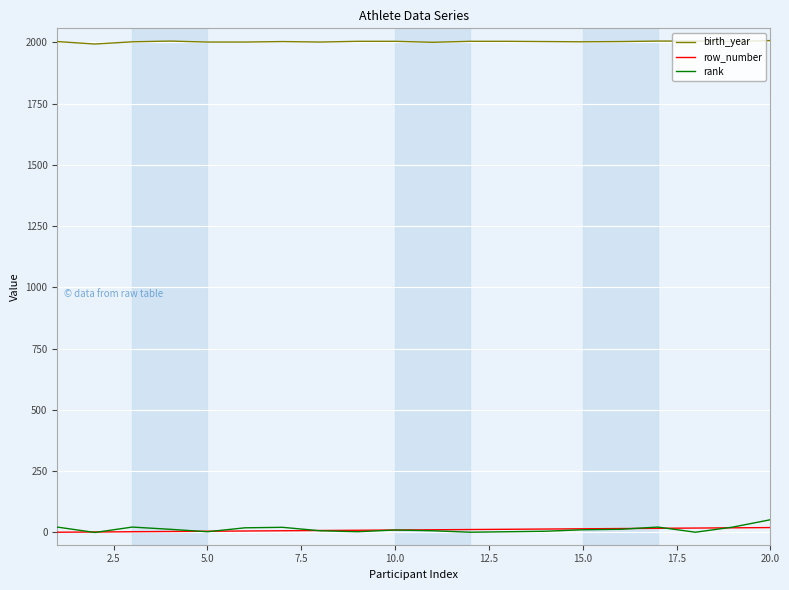

After their last crossing, which series has the higher values: rank or row_number?

rank